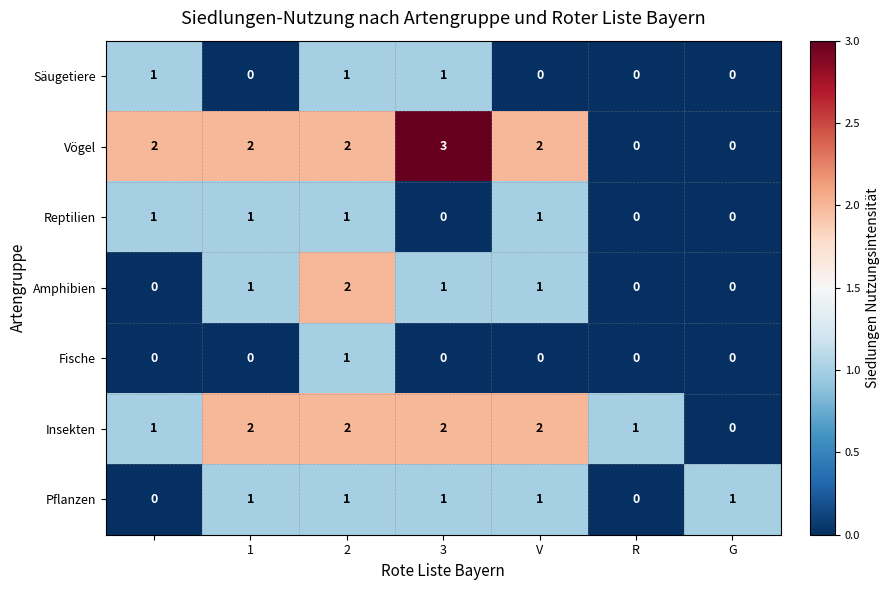

What is the sum of all Insekten values?

10